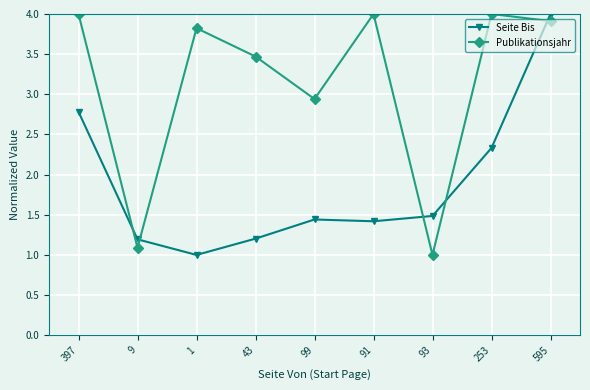

At how many categories does at least one series exceed 2?

7